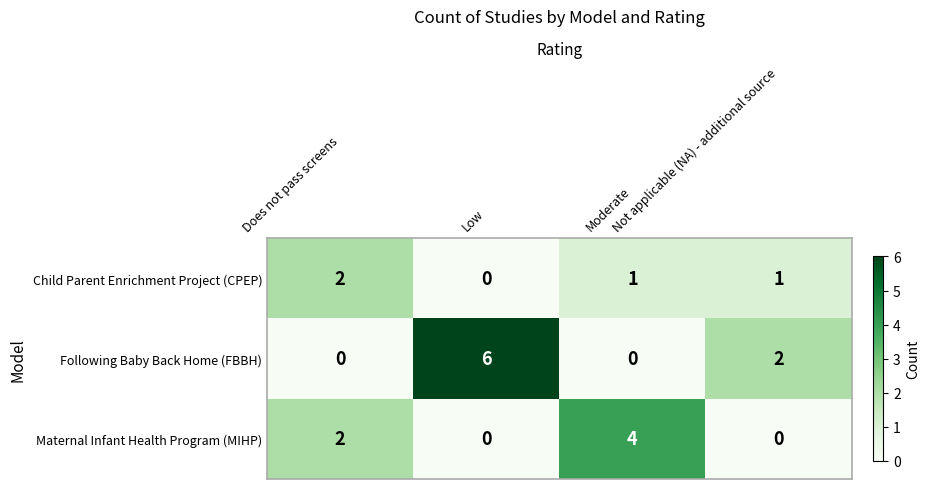

How many Maternal Infant Health Program (MIHP) values are between 0 and 4?

4